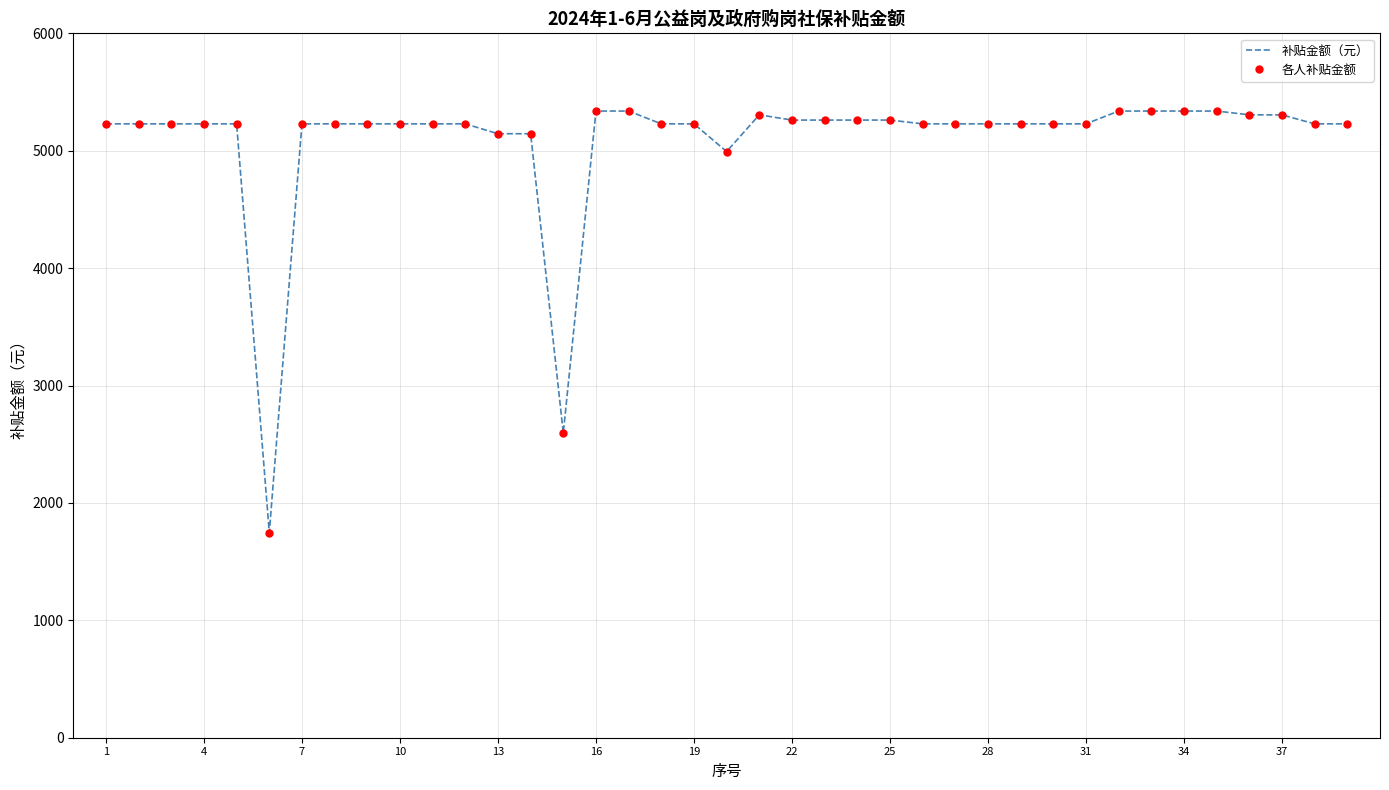

How many values in the 各人补贴金额 series exceed 5228?

34